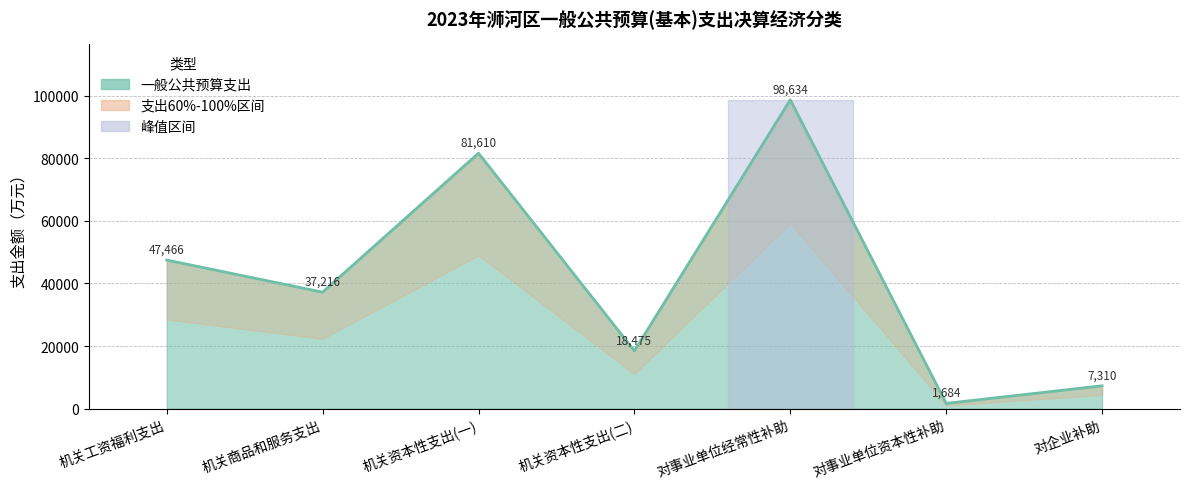

What is the greatest value displayed?

98634